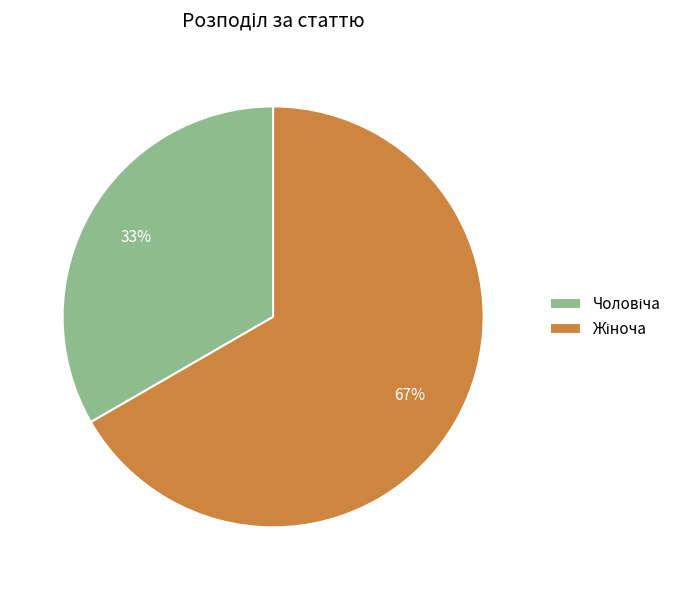

Is there a majority slice in this chart?

Yes